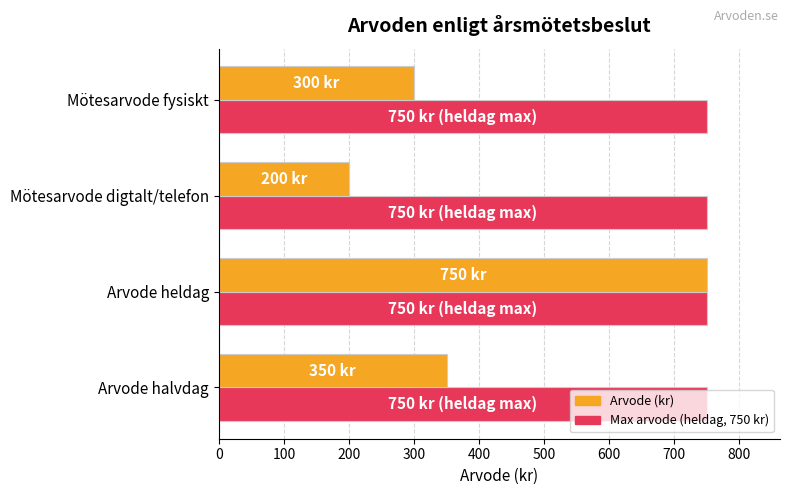

What is the difference between the highest and lowest values at Arvode halvdag?

400